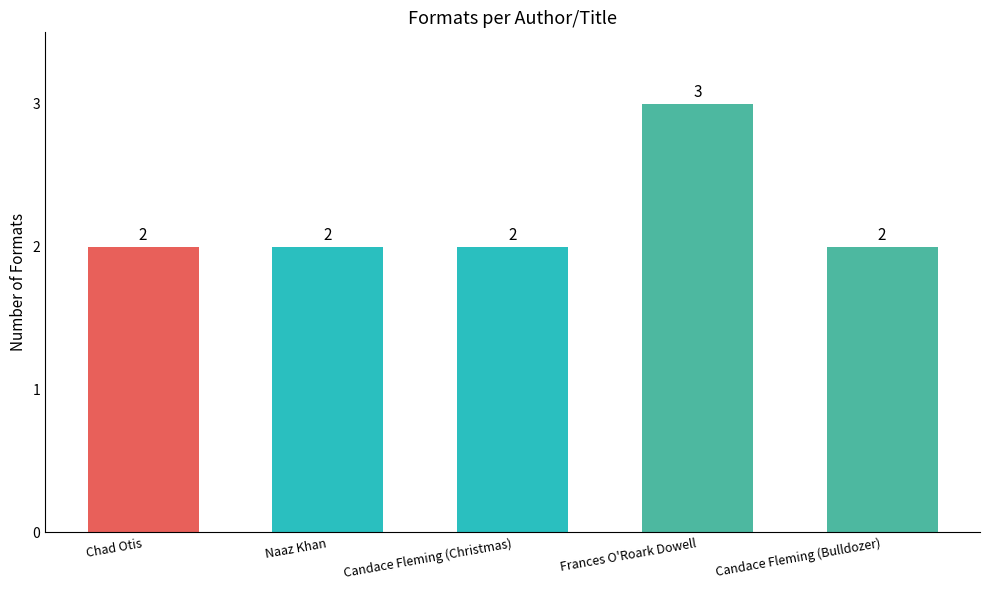

What position from the left is Frances O'Roark Dowell?

4